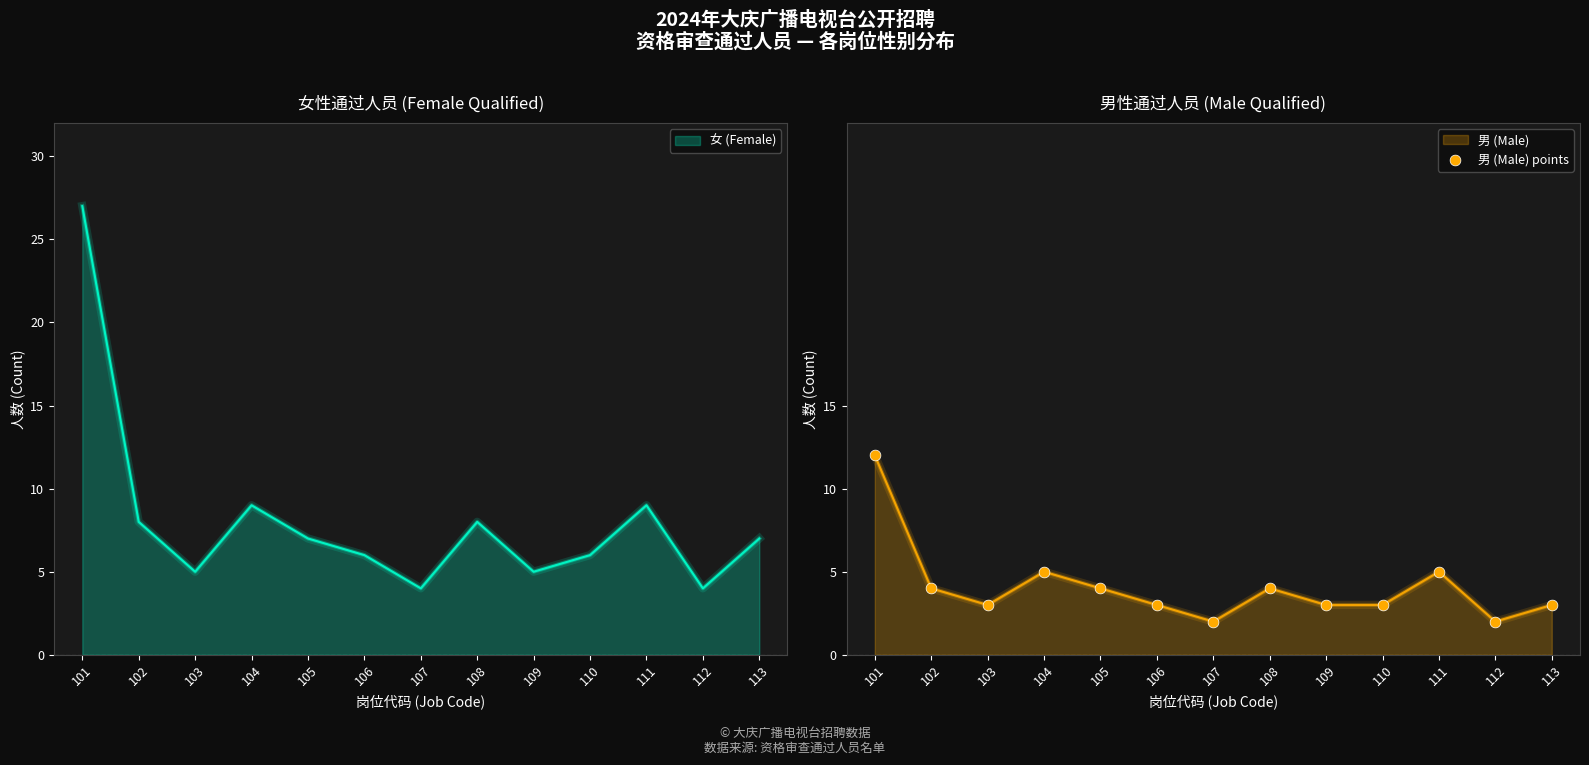

What is the change in value from 101 to 113?

-9